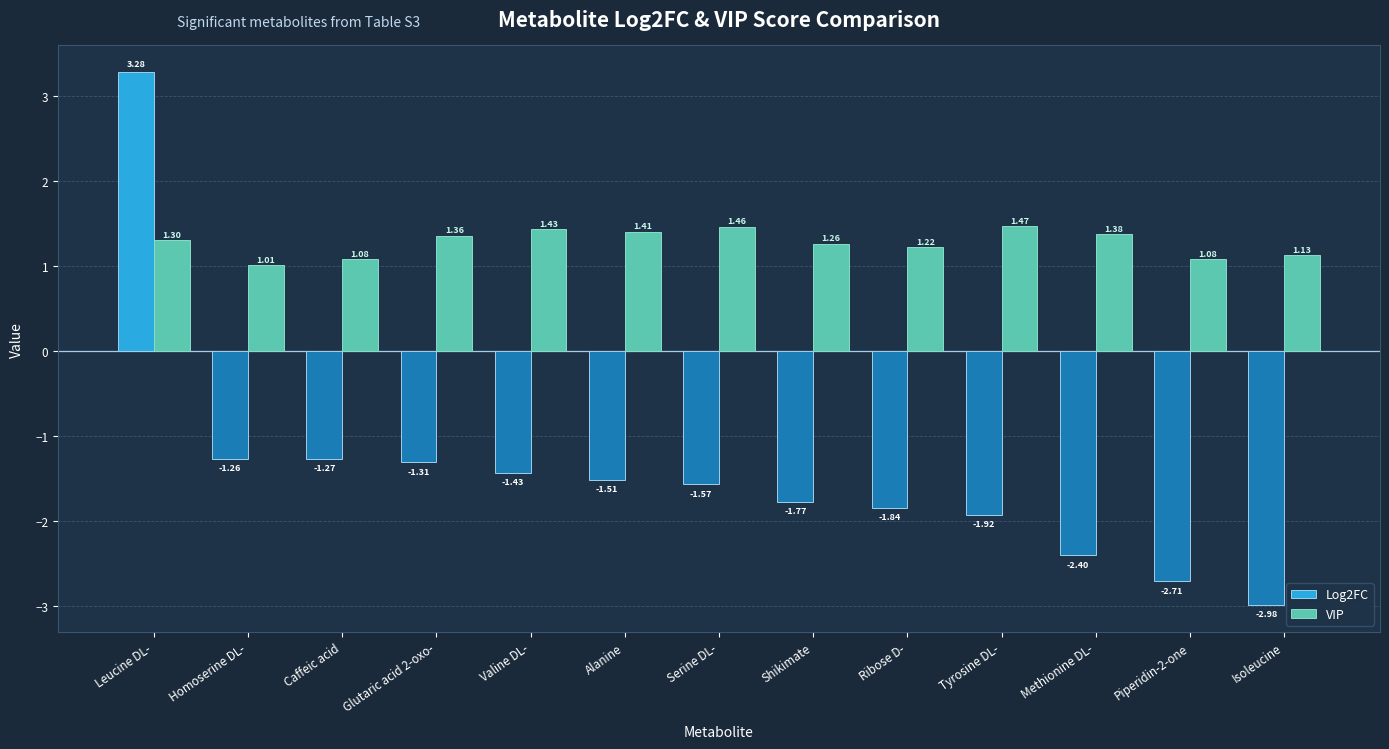

Which series has the widest spread of values?

Log2FC